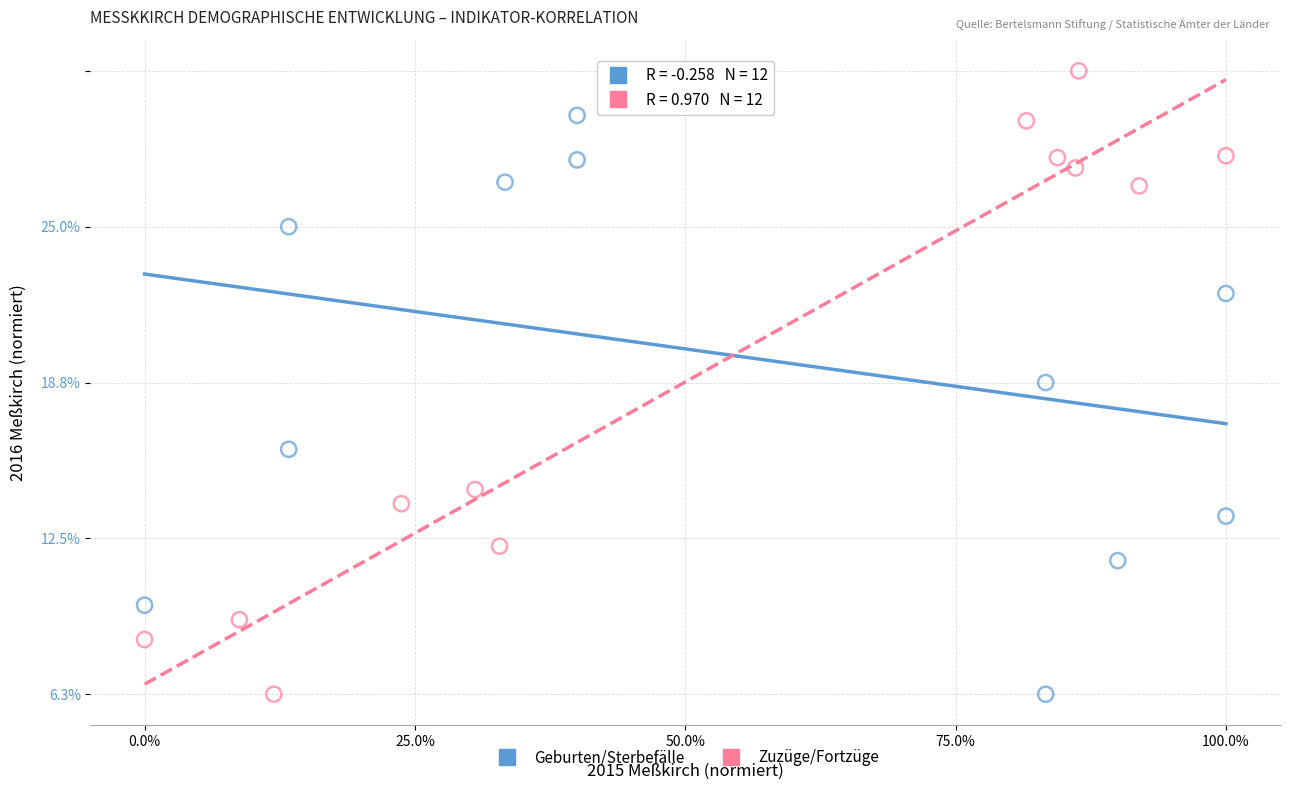

What are all the series names shown in the legend?

Geburten/Sterbefälle, Zuzüge/Fortzüge